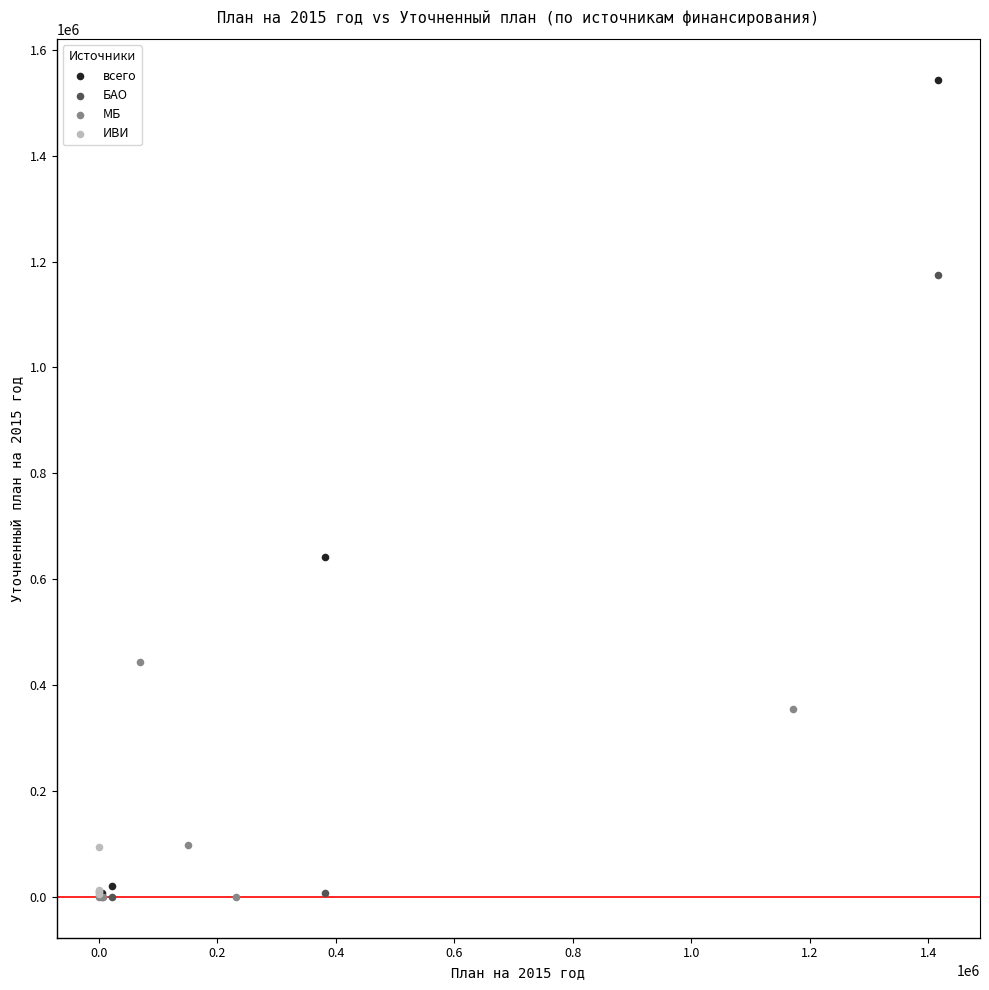

Which series reaches the maximum Y coordinate?

всего